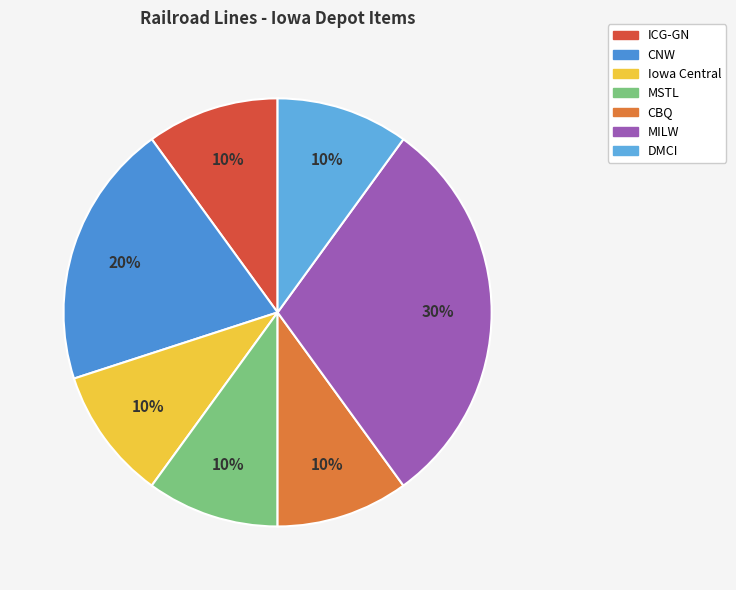

Which has a higher value, MILW or MSTL?

MILW